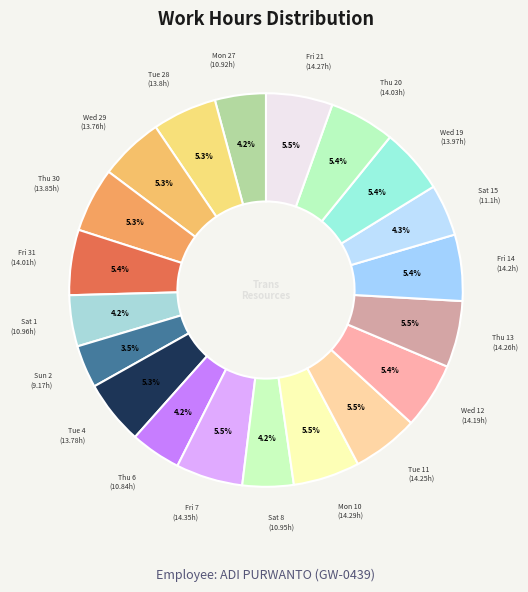

Count the number of slices in the pie.

20